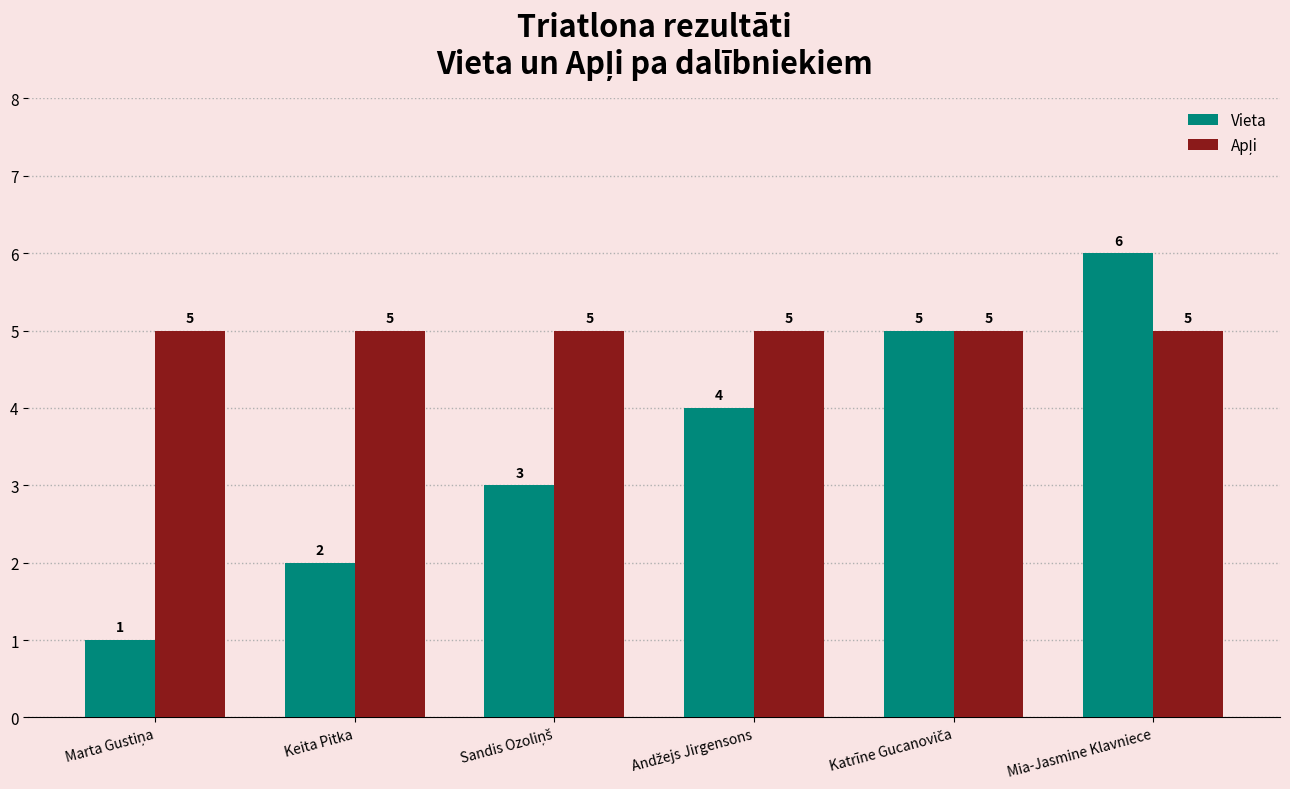

What is the spread (max minus min) of values at Keita Pitka?

3